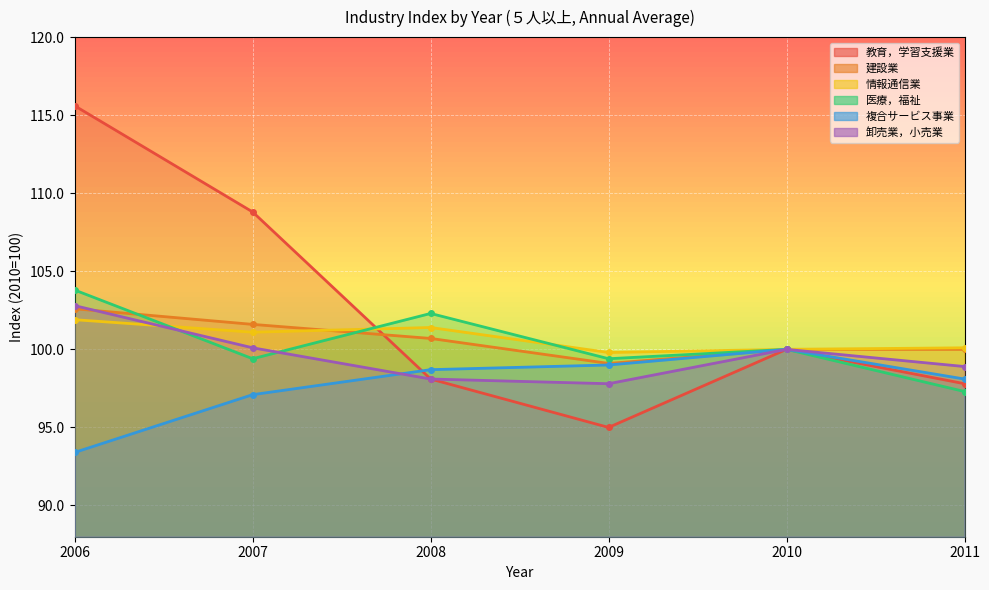

Where is the first local maximum for 医療，福祉?

2008